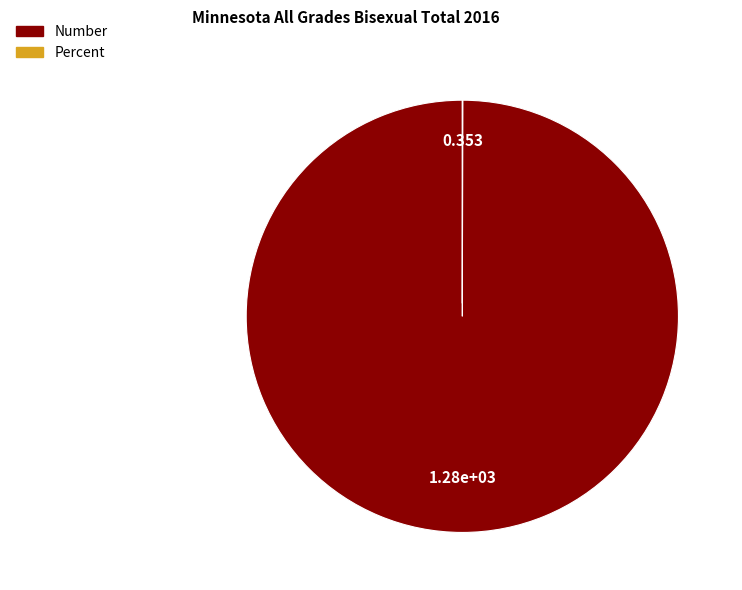

Does any single category account for the majority?

Yes